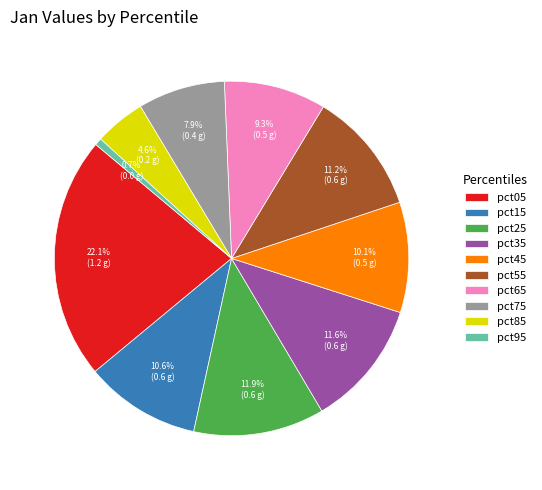

Does pct05 account for over 50% of the chart?

No